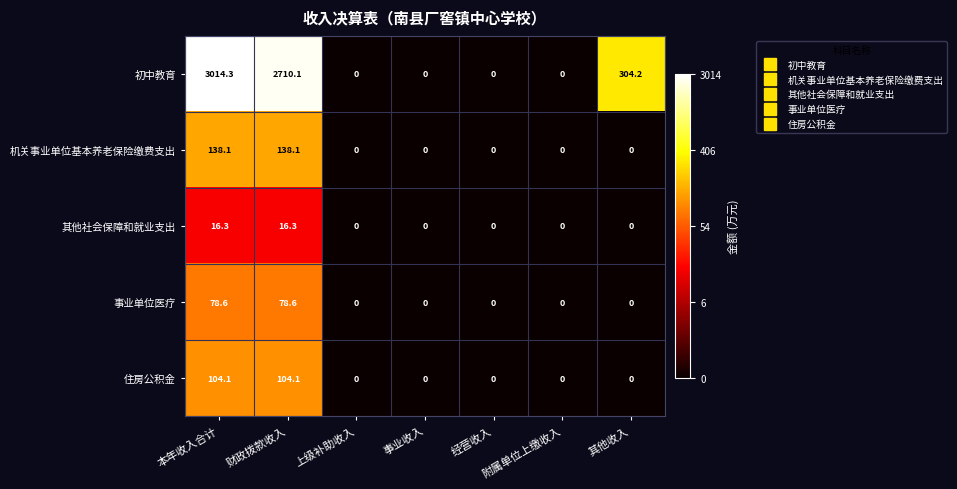

What is the difference between the highest and lowest values at 其他收入?

304.2